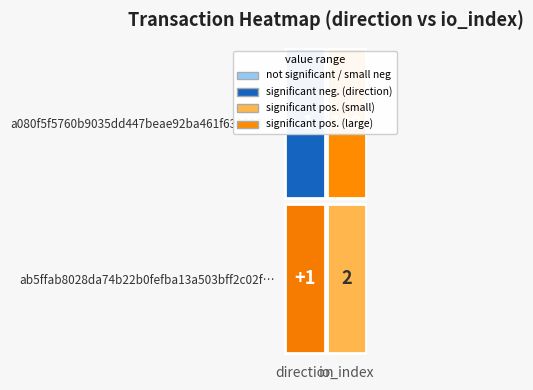

The ab5ffab8028da74b22b0fefba13a503bff2c02f series shows 2 at 1. True or false?

True